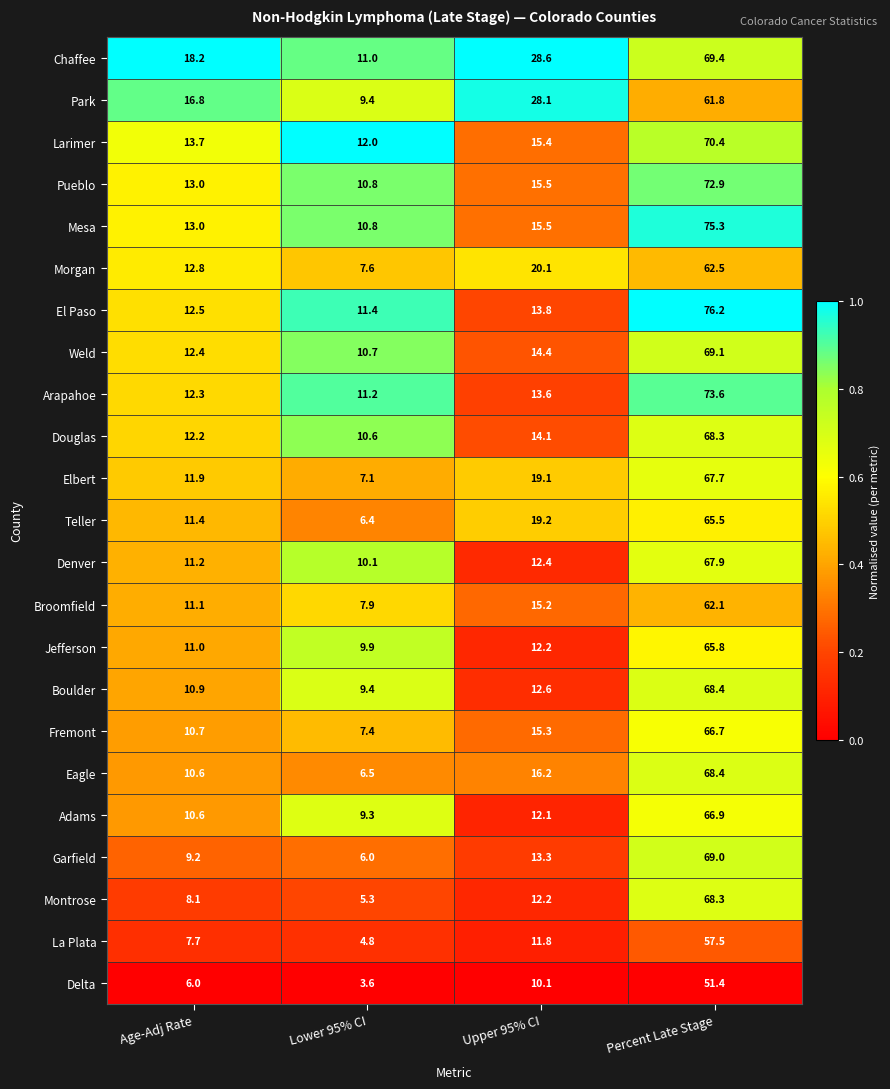

Read the El Paso value at Percent Late Stage.

76.2